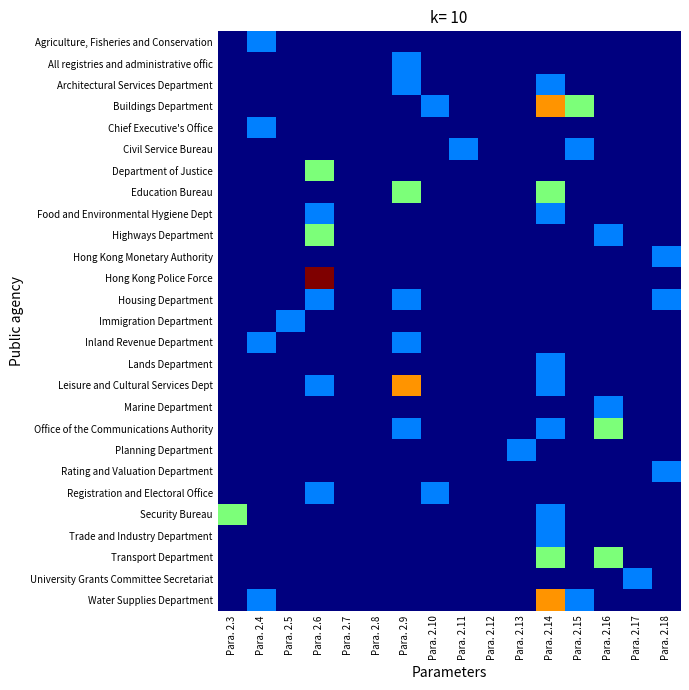

Which has a higher value, Para. 2.18 or Para. 2.11?

Para. 2.18